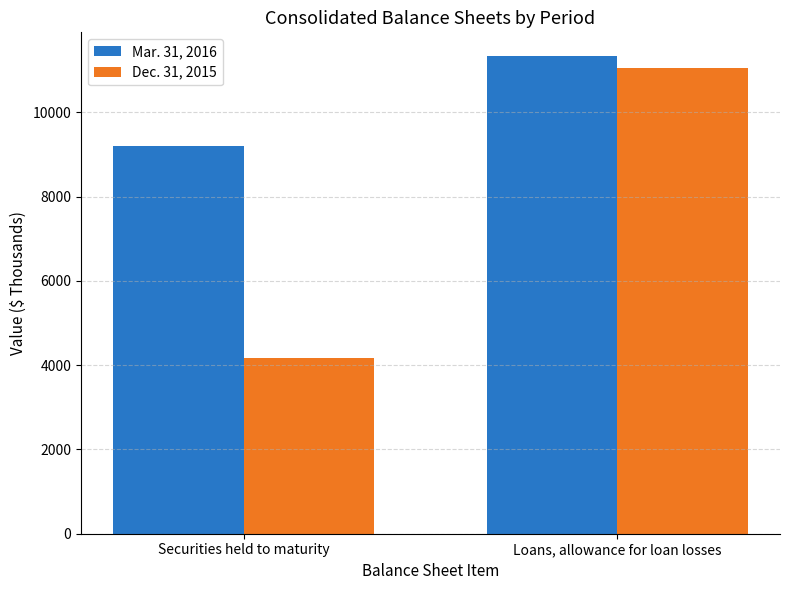

What is the minimum value for Dec. 31, 2015?

4163